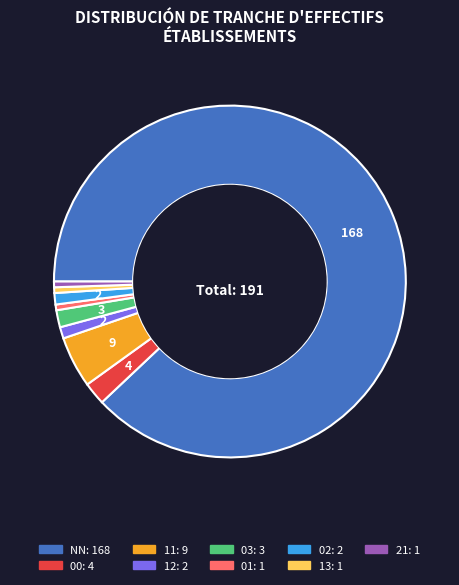

Is there any slice that represents more than half of the pie?

Yes